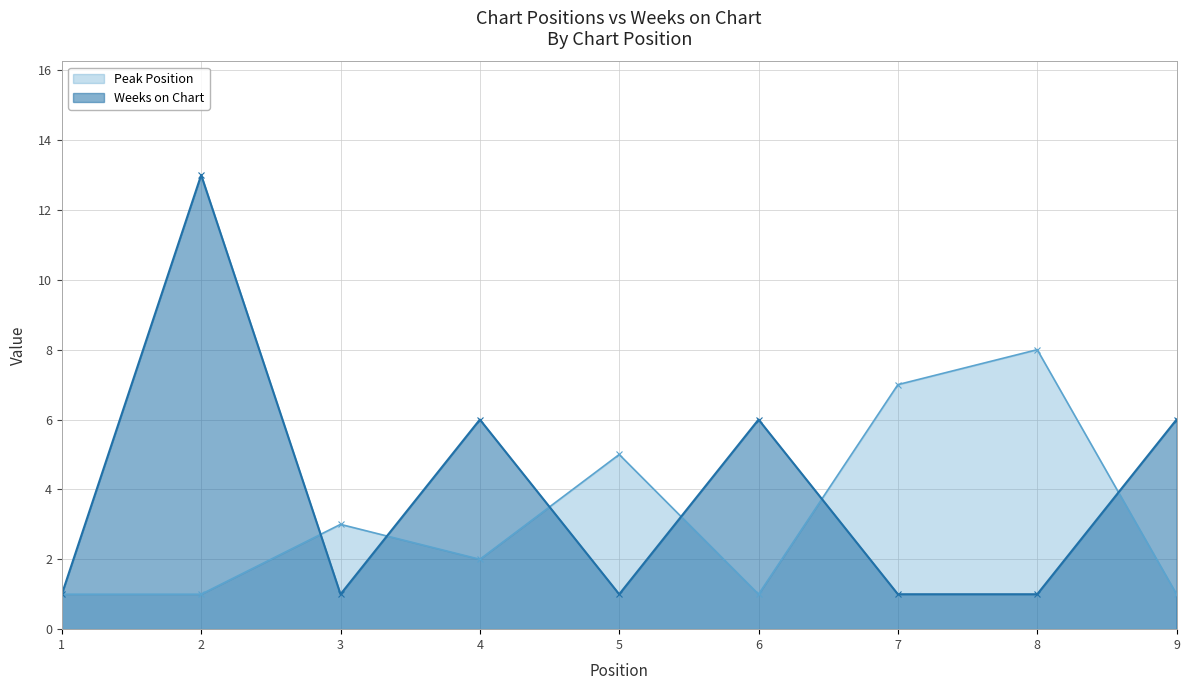

What is the value of the Weeks on Chart point at the 1st from the left?

1